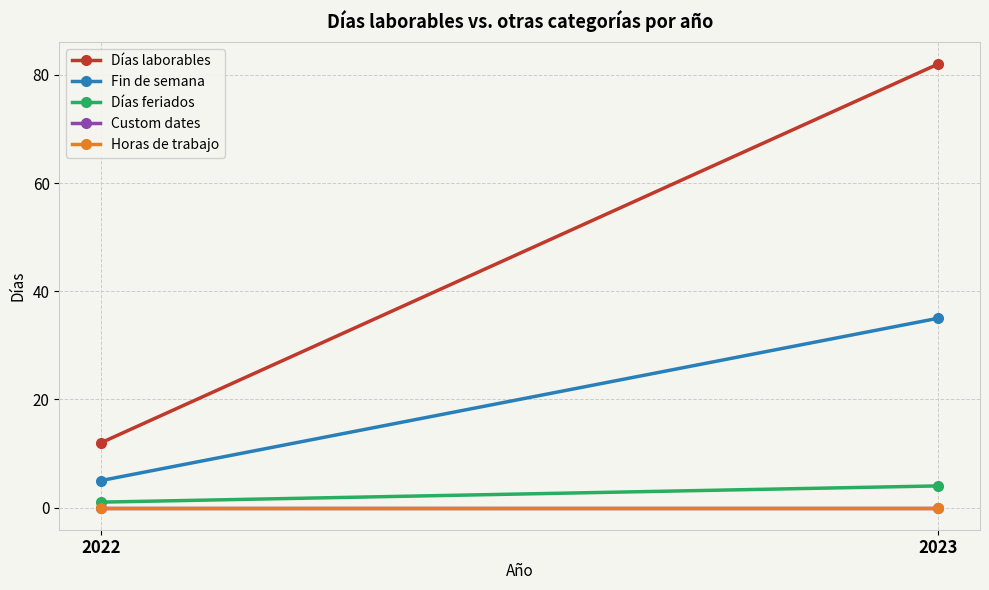

The Fin de semana series shows 8 at 2023. True or false?

False